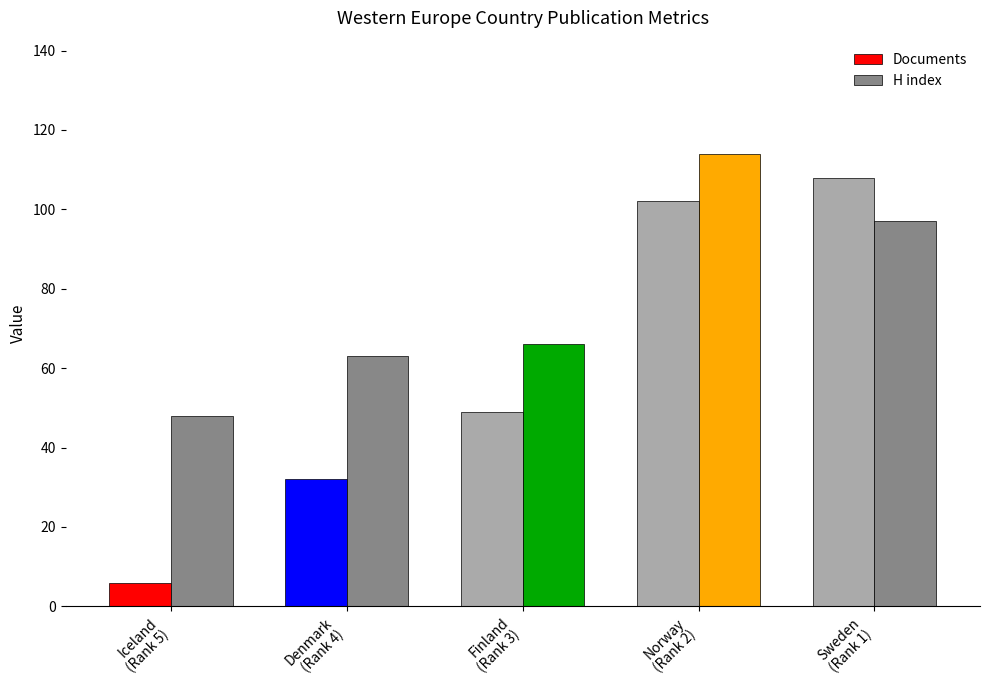

Which series has the largest range (max minus min)?

Documents